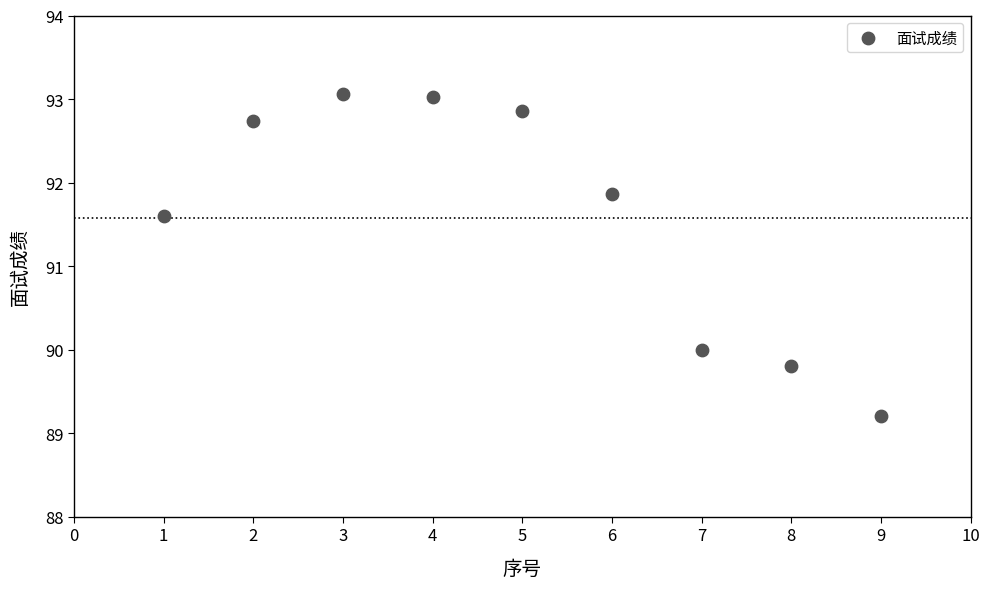

What Y value in the scatter plot is closest to 91?

91.6